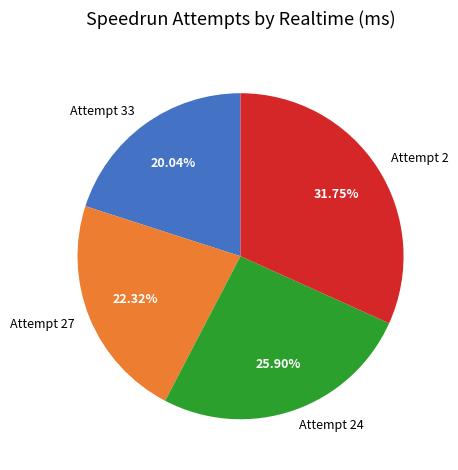

Which slice is the largest?

Attempt 2